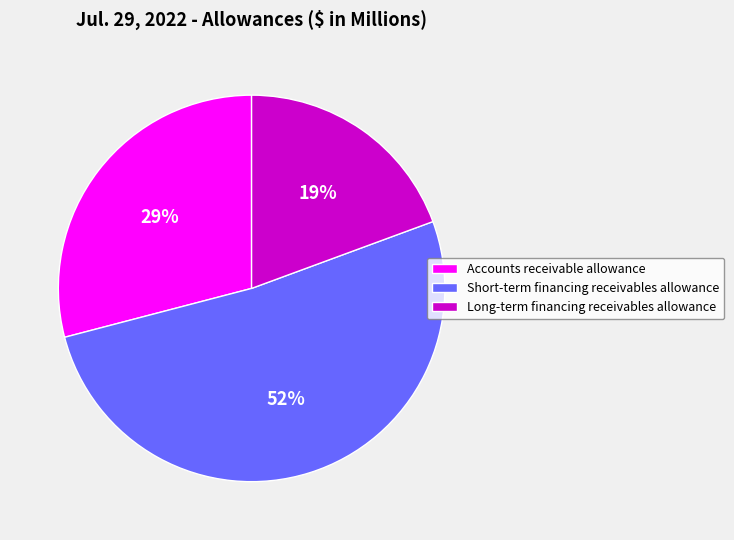

Which has a higher value, Short-term financing receivables allowance or Accounts receivable allowance?

Short-term financing receivables allowance